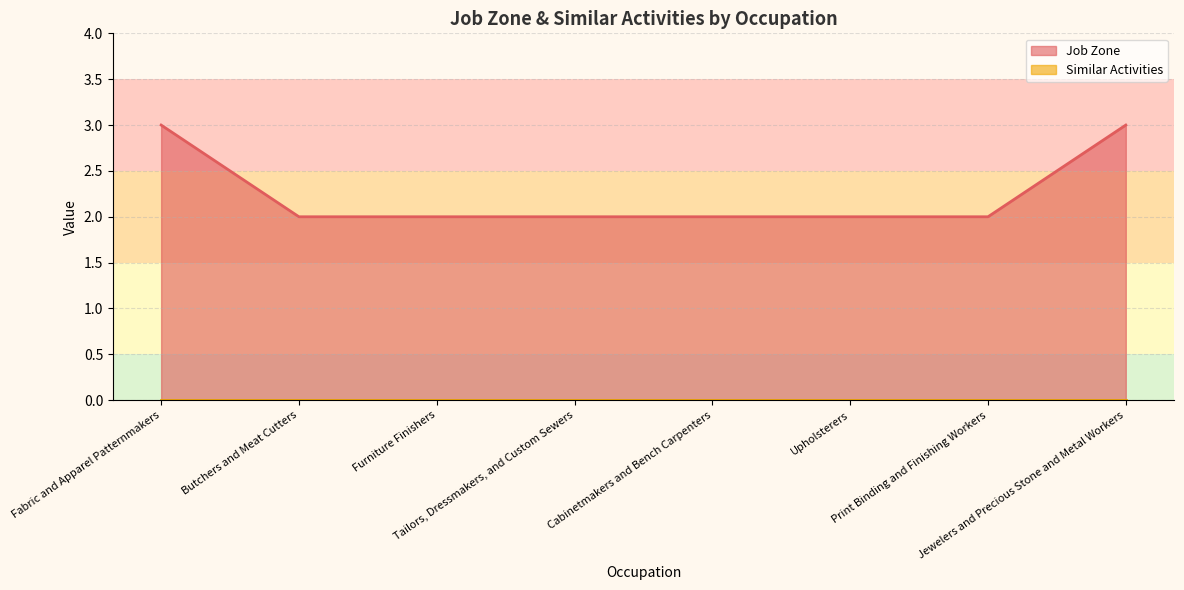

Rank the categories by value from lowest to highest.

Butchers and Meat Cutters, Furniture Finishers, Tailors, Dressmakers, and Custom Sewers, Cabinetmakers and Bench Carpenters, Upholsterers, Print Binding and Finishing Workers, Fabric and Apparel Patternmakers, Jewelers and Precious Stone and Metal Workers